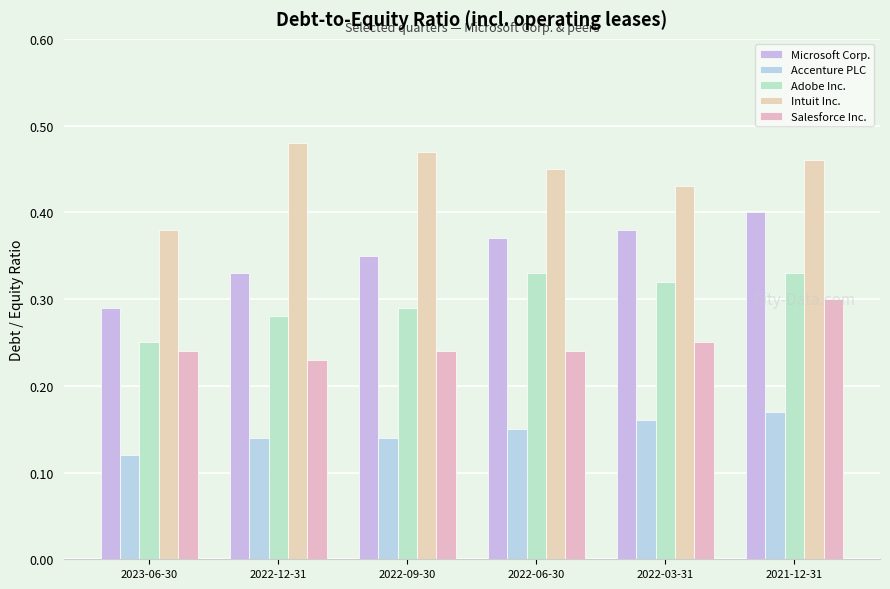

What is the highest value of the Adobe Inc. series?

0.3